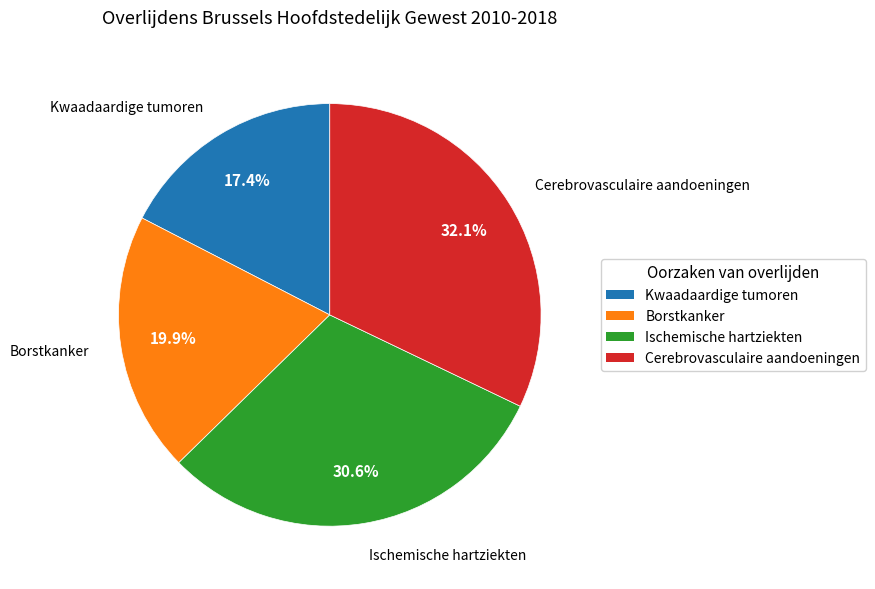

Which slice is the smallest?

Kwaadaardige tumoren